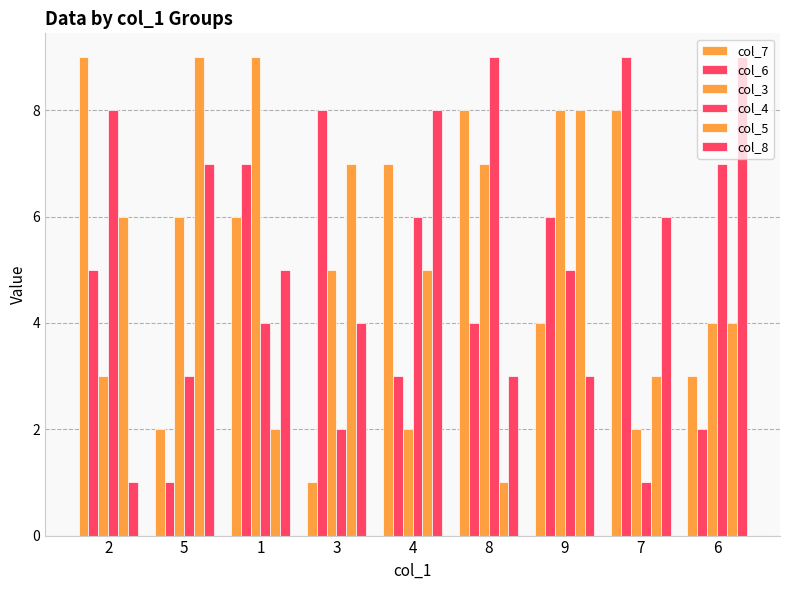

At how many categories does at least one series exceed 1?

9